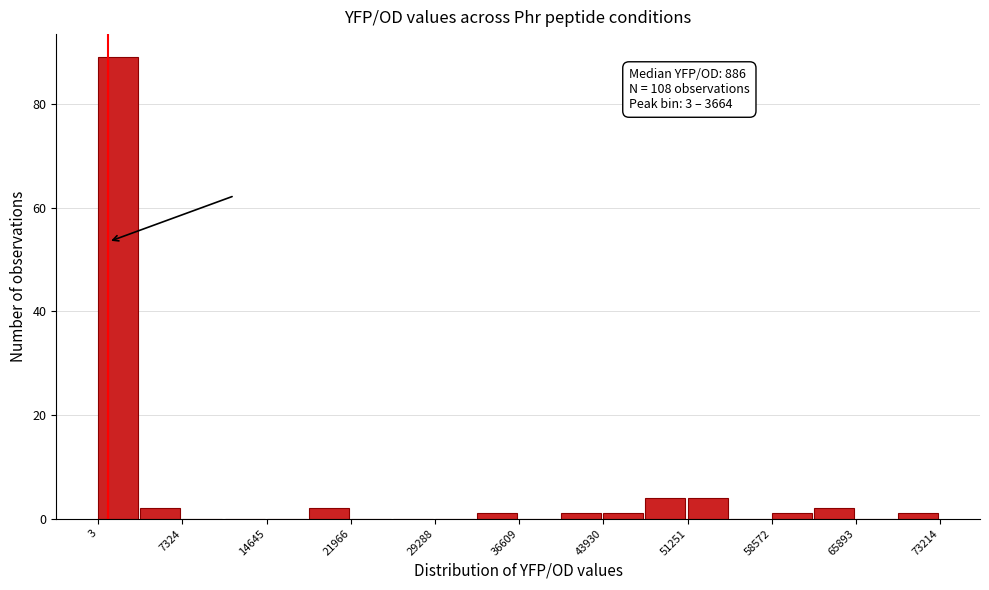

Read against the x-axis, roughly where is the centre of the tallest bar?

2000